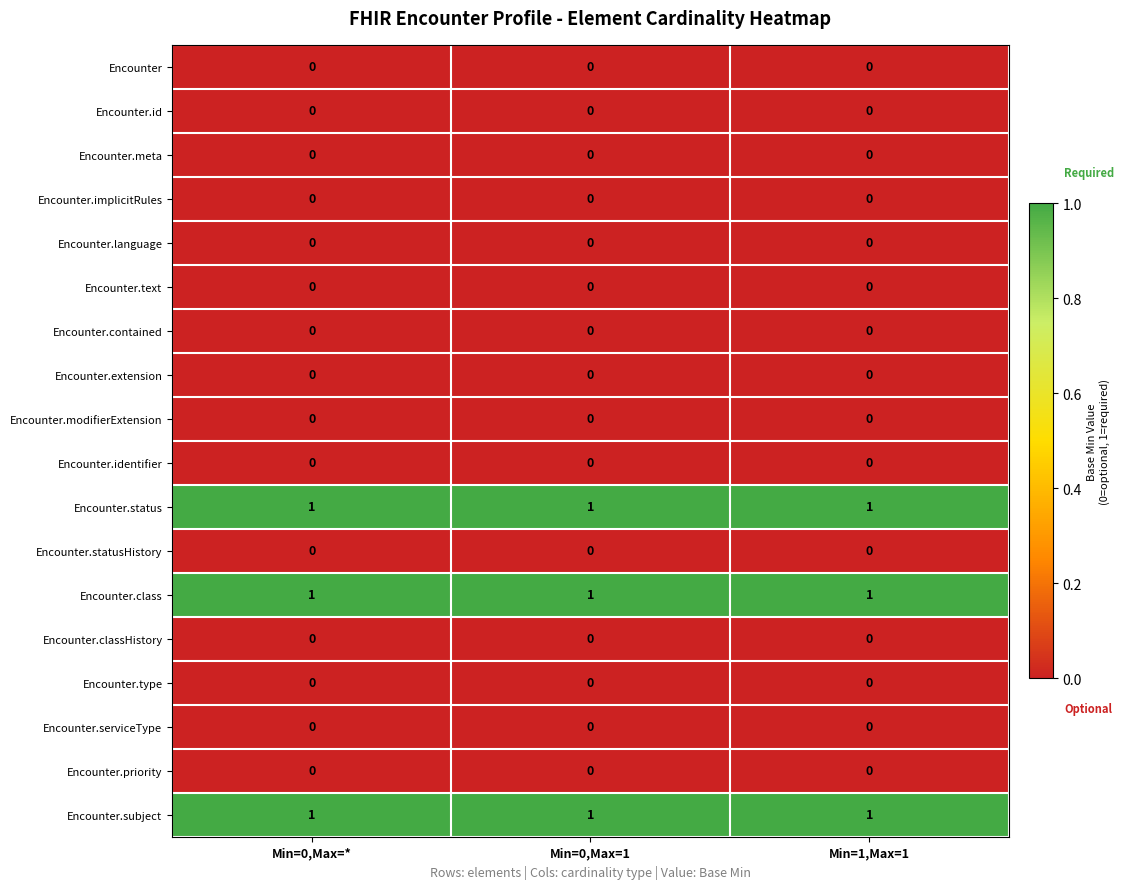

How many distinct data groups are displayed?

18